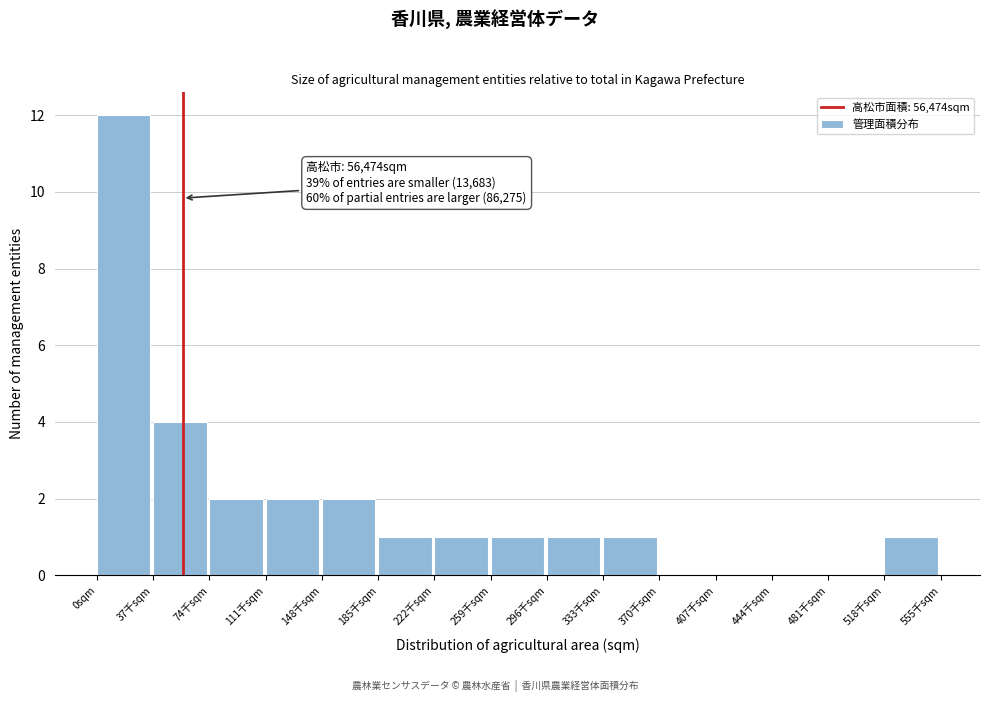

Reading left to right, extract all data points from this chart.

0sqm=12	37千sqm=4	74千sqm=2	111千sqm=2	148千sqm=2	185千sqm=1	222千sqm=1	259千sqm=1	296千sqm=1	333千sqm=1	370千sqm=0	407千sqm=0	444千sqm=0	481千sqm=0	518千sqm=1